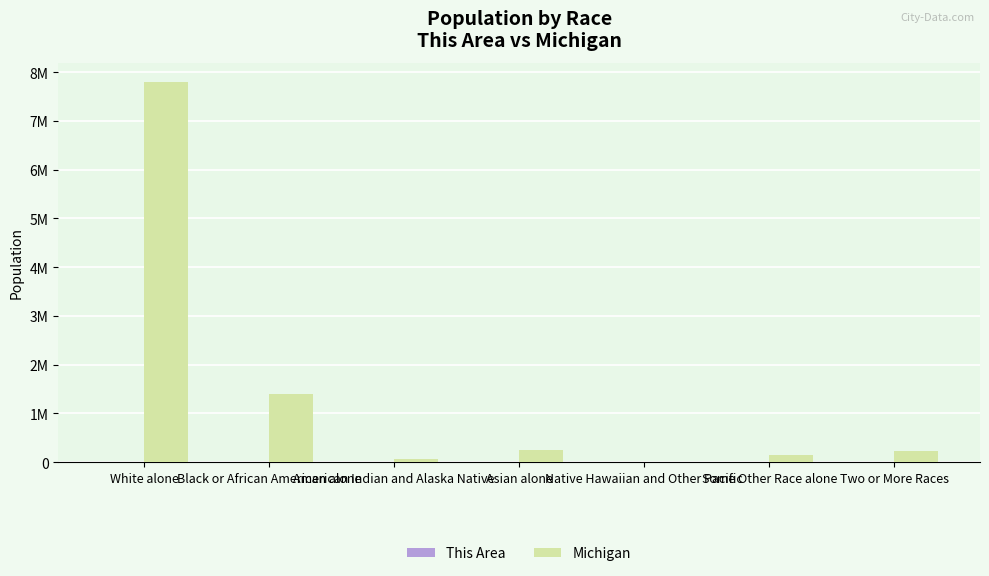

What is the difference between the highest and lowest values at White alone?

7799641